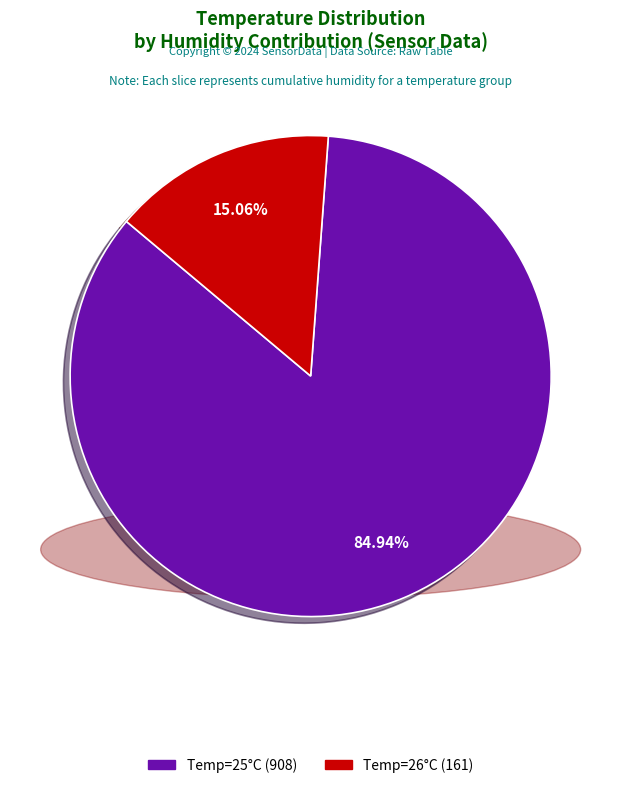

Is there any slice that represents more than half of the pie?

Yes